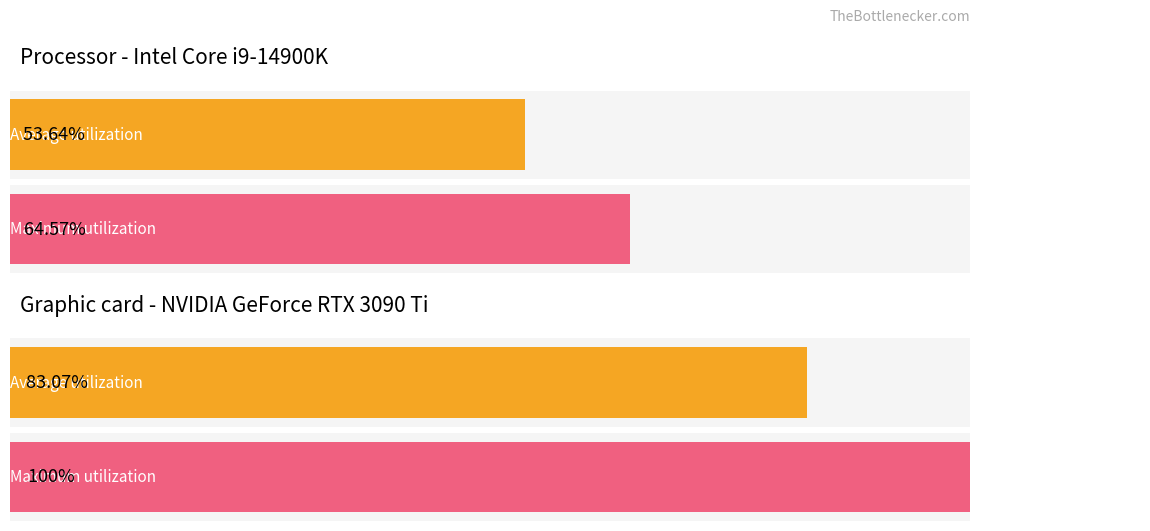

Which series has the largest total across all categories?

Maximum utilization